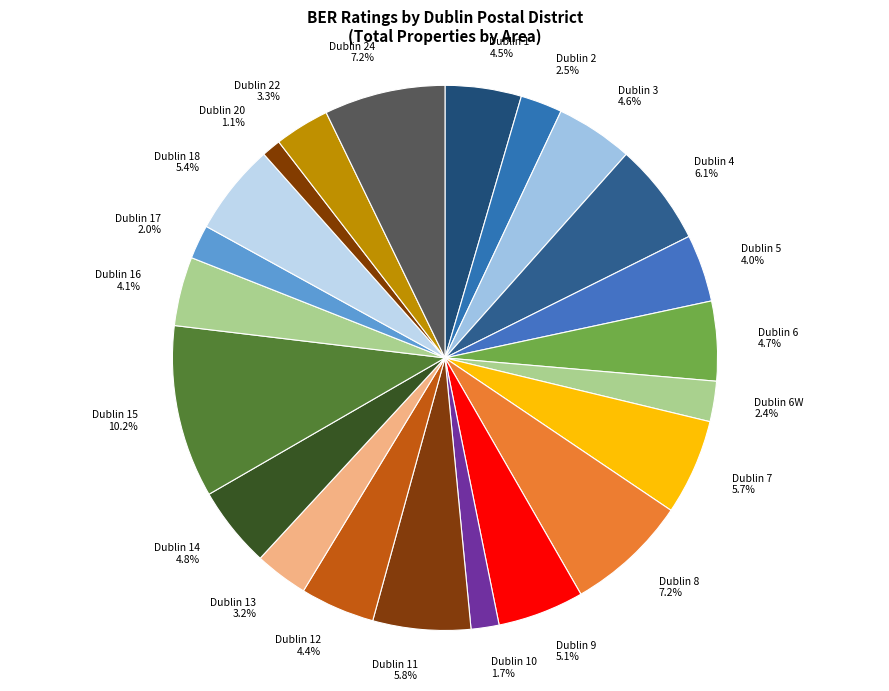

How many slices are in this pie chart?

22